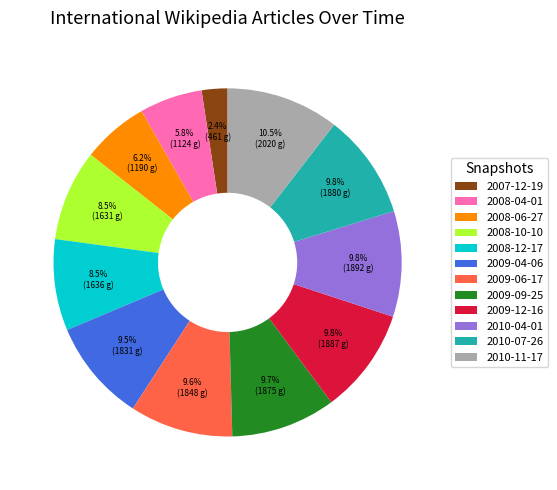

Approximately how many times larger is the value at 2008-04-01 compared to 2007-12-19?

2.4